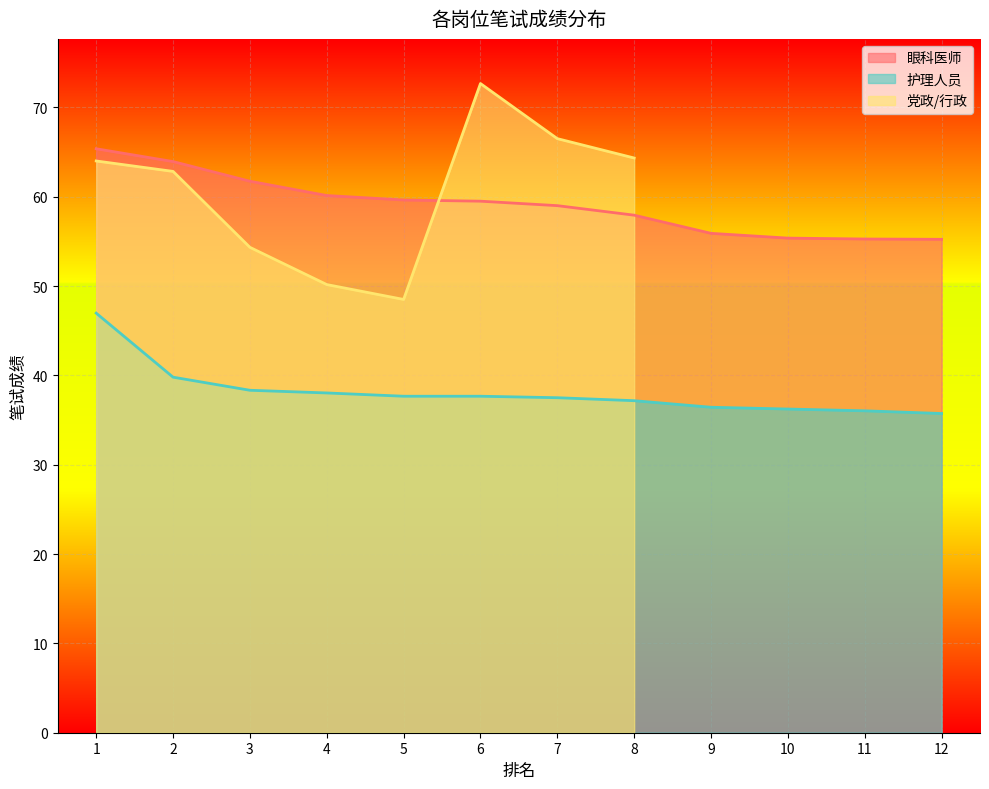

True or false: 护理人员 and 眼科医师 cross at least once.

False